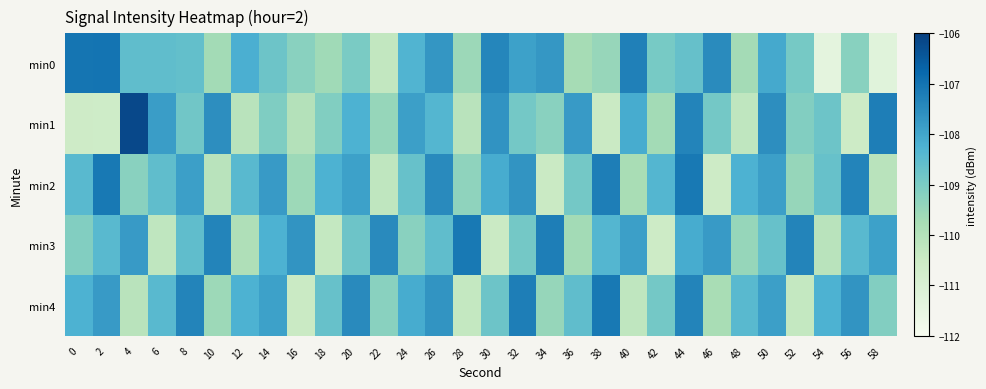

Reading left to right, what are all the values shown in this chart?

min0: 0=-107.0	2=-107.0	4=-108.6	6=-108.6	8=-108.6	10=-109.7	12=-108.2	14=-108.8	16=-109.2	18=-109.6	20=-109.0	22=-110.3	24=-108.3	26=-107.7	28=-109.6	30=-107.4	32=-107.9	34=-107.7	36=-109.7	38=-109.5	40=-107.3	42=-108.9	44=-108.7	46=-107.5	48=-109.7	50=-108.1	52=-108.9	54=-111.4	56=-109.2	58=-111.3
min1: 0=-110.6	2=-110.6	4=-106.2	6=-107.9	8=-108.8	10=-107.6	12=-110.1	14=-109.1	16=-110.0	18=-109.1	20=-108.2	22=-109.5	24=-107.9	26=-108.3	28=-110.1	30=-107.7	32=-108.9	34=-109.2	36=-107.8	38=-110.5	40=-108.1	42=-109.7	44=-107.3	46=-108.9	48=-110.2	50=-107.6	52=-109.1	54=-108.8	56=-110.6	58=-107.2
min2: 0=-108.5	2=-107.1	4=-109.2	6=-108.6	8=-107.9	10=-110.1	12=-108.5	14=-107.8	16=-109.6	18=-108.2	20=-107.9	22=-110.2	24=-108.7	26=-107.5	28=-109.3	30=-108.1	32=-107.7	34=-110.5	36=-108.9	38=-107.2	40=-109.8	42=-108.3	44=-107.1	46=-110.6	48=-108.2	50=-107.9	52=-109.5	54=-108.7	56=-107.3	58=-110.1
min3: 0=-109.1	2=-108.5	4=-107.8	6=-110.2	8=-108.6	10=-107.3	12=-109.9	14=-108.2	16=-107.7	18=-110.3	20=-108.8	22=-107.5	24=-109.2	26=-108.6	28=-107.1	30=-110.5	32=-108.9	34=-107.2	36=-109.7	38=-108.3	40=-107.9	42=-110.6	44=-108.1	46=-107.8	48=-109.5	50=-108.7	52=-107.3	54=-110.1	56=-108.5	58=-107.9
min4: 0=-108.2	2=-107.8	4=-110.1	6=-108.5	8=-107.3	10=-109.6	12=-108.2	14=-107.9	16=-110.5	18=-108.7	20=-107.5	22=-109.2	24=-108.1	26=-107.7	28=-110.3	30=-108.8	32=-107.2	34=-109.5	36=-108.6	38=-107.1	40=-110.2	42=-108.9	44=-107.3	46=-109.8	48=-108.5	50=-107.9	52=-110.3	54=-108.2	56=-107.7	58=-109.1